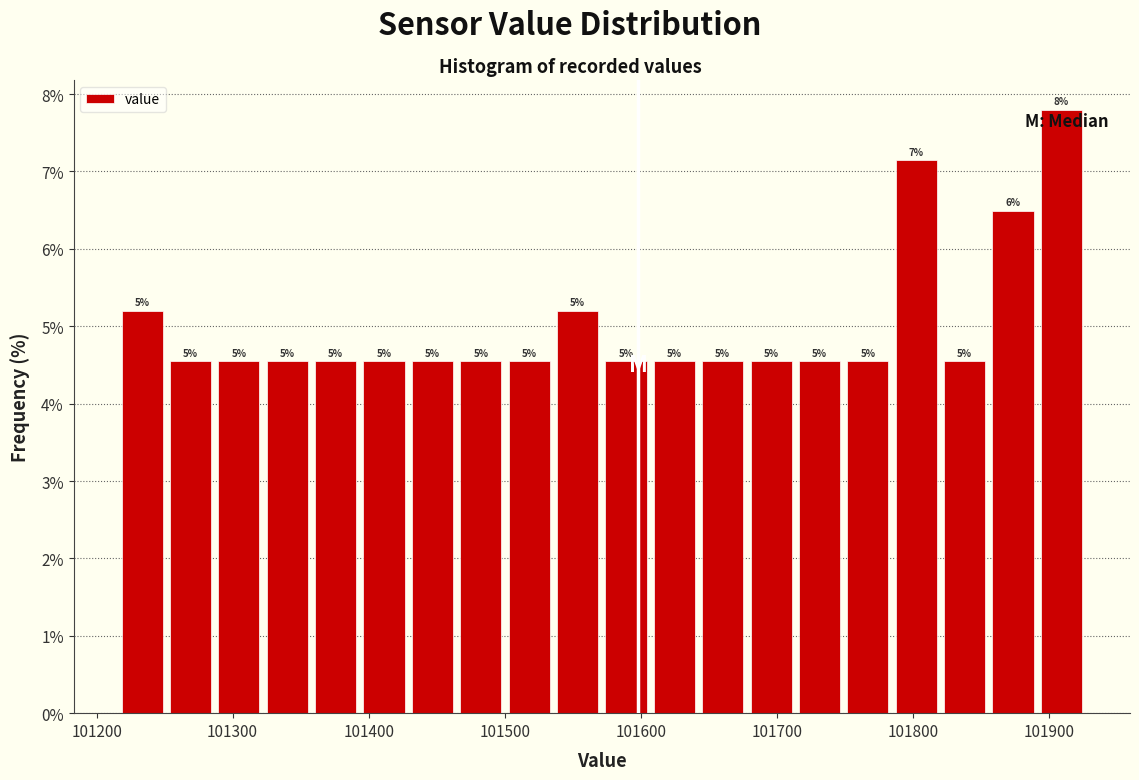

Read against the x-axis, roughly where is the centre of the tallest bar?

101910